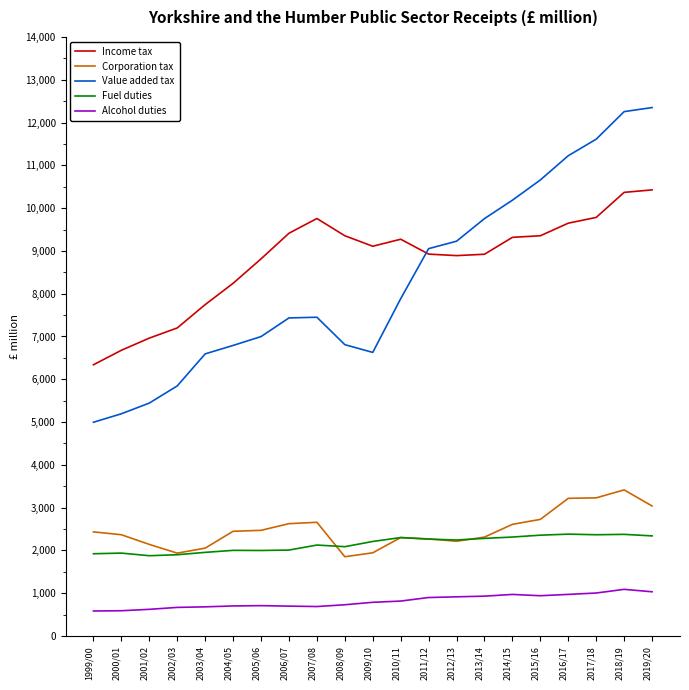

True or false: Corporation tax and Income tax cross at least once.

False